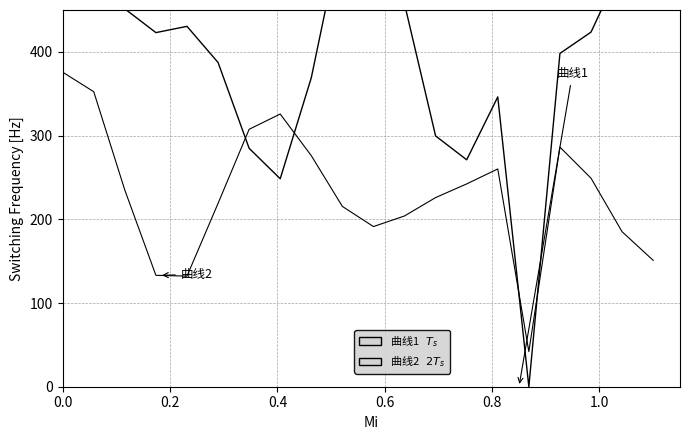

What position from the right is 0.0?

20